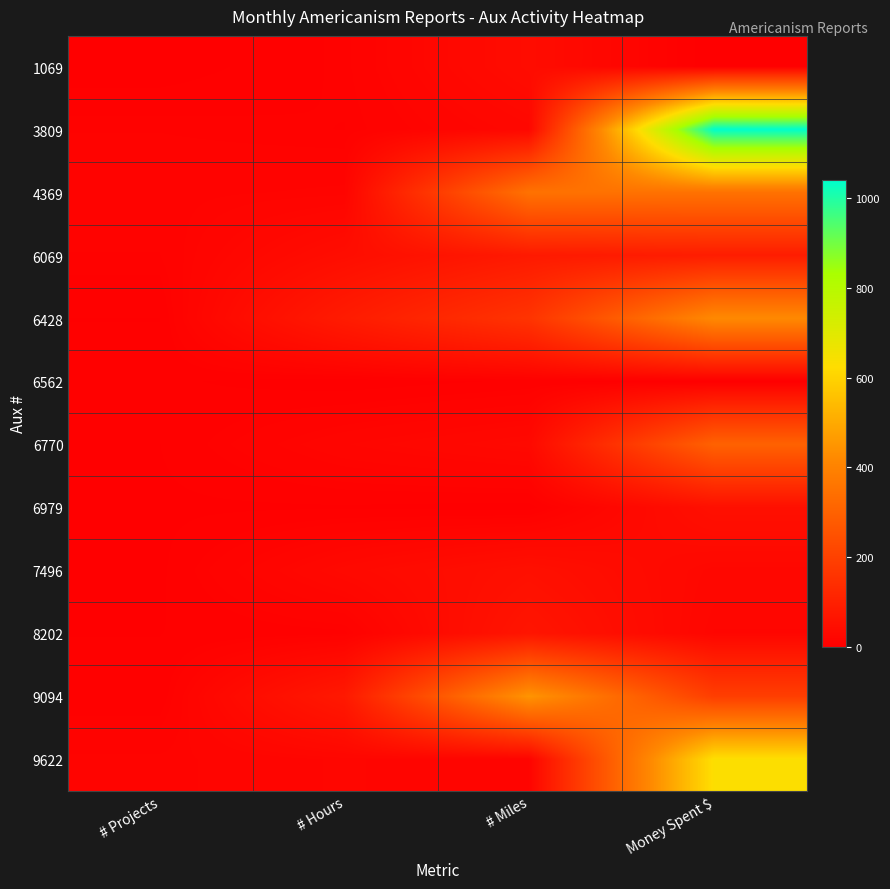

Reading left to right, list all the values displayed in this chart.

1069: # Projects=1.0	# Hours=9.0	# Miles=40.0	Money Spent $=0.0
3809: # Projects=10.0	# Hours=8.0	# Miles=25.0	Money Spent $=1040.0
4369: # Projects=13.0	# Hours=15.0	# Miles=350.0	Money Spent $=350.0
6069: # Projects=10.0	# Hours=42.5	# Miles=80.0	Money Spent $=90.0
6428: # Projects=4.0	# Hours=85.0	# Miles=160.0	Money Spent $=420.0
6562: # Projects=5.0	# Hours=1.0	# Miles=5.0	Money Spent $=0.0
6770: # Projects=4.0	# Hours=20.0	# Miles=30.0	Money Spent $=300.0
6979: # Projects=3.0	# Hours=3.5	# Miles=2.0	Money Spent $=50.0
7496: # Projects=3.0	# Hours=30.0	# Miles=50.0	Money Spent $=25.0
8202: # Projects=4.0	# Hours=7.0	# Miles=66.0	Money Spent $=20.0
9094: # Projects=5.0	# Hours=78.0	# Miles=448.0	Money Spent $=191.0
9622: # Projects=15.0	# Hours=21.0	# Miles=15.0	Money Spent $=630.0